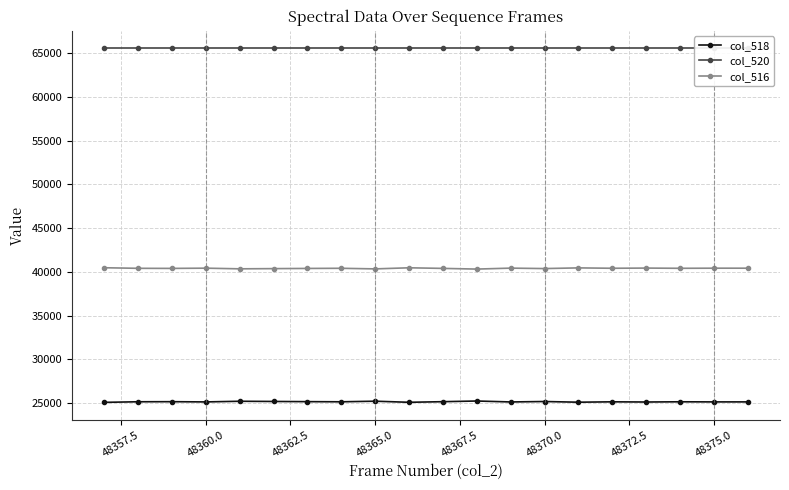

Rank the series by their average value, from highest to lowest.

col_520, col_516, col_518